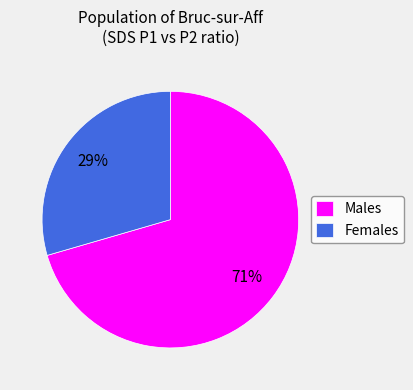

Is it true that Males is 71% of the pie?

True